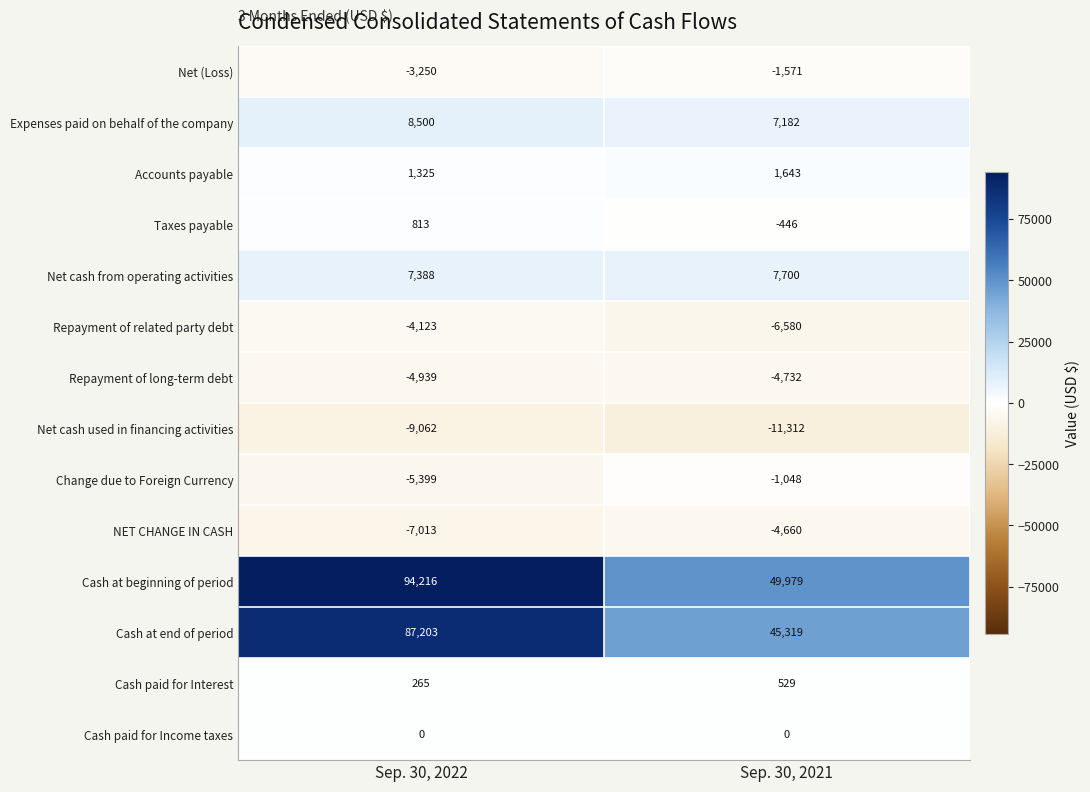

Count the number of data series in this chart.

14